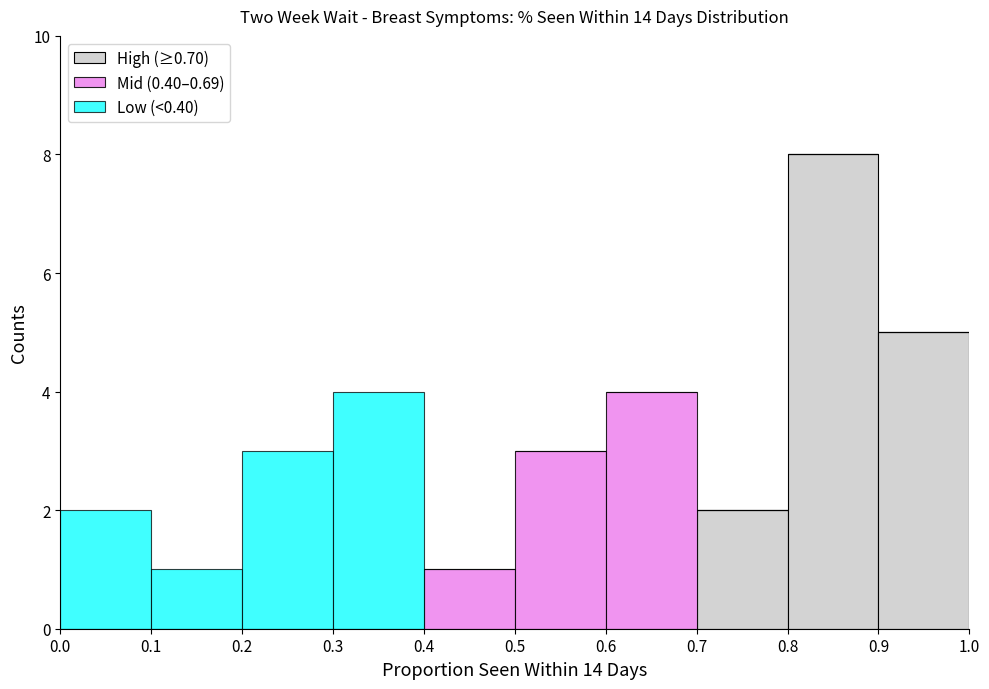

Reading left to right, transcribe this chart: for each stacked bar, give the range it covers on the x-axis and its total height. The values are not printed on the chart, so give them approximately, as read against the axis.

0.0 to 0.1: 2
0.1 to 0.2: 1
0.2 to 0.3: 3
0.3 to 0.4: 4
0.4 to 0.5: 1
0.5 to 0.6: 3
0.6 to 0.7: 4
0.7 to 0.8: 2
0.8 to 0.9: 8
0.9 to 1.0: 5